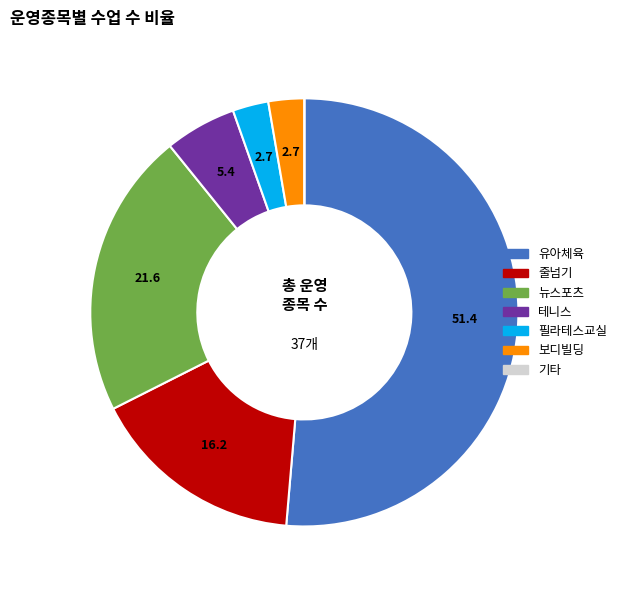

Between 필라테스교실 and 유아체육, which is larger?

유아체육